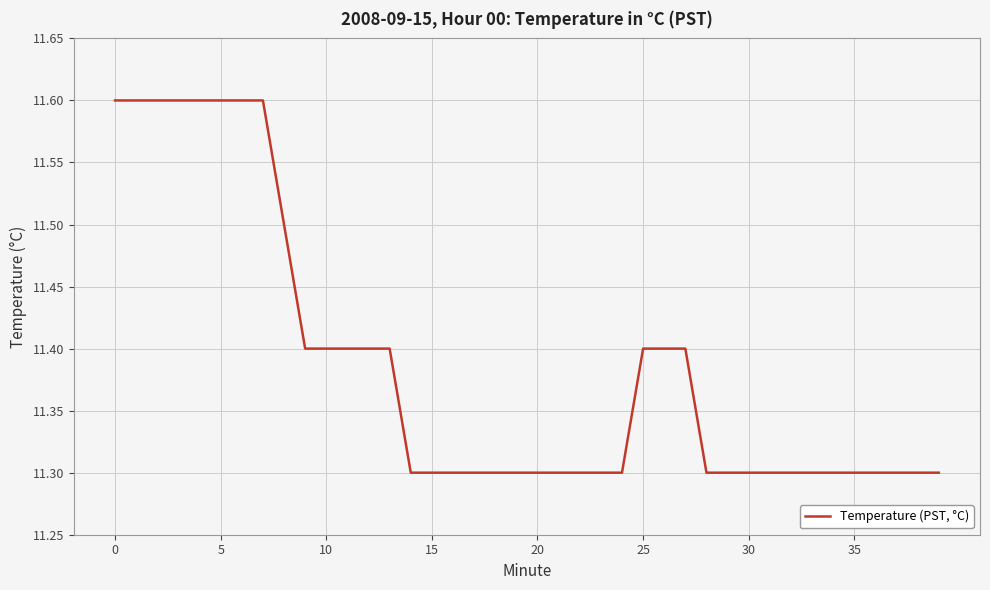

Reading right to left, transcribe all the data shown in this chart.

11.3	11.3	11.3	11.3	11.3	11.3	11.3	11.3	11.3	11.3	11.3	11.3	11.4	11.4	11.4	11.3	11.3	11.3	11.3	11.3	11.3	11.3	11.3	11.3	11.3	11.3	11.4	11.4	11.4	11.4	11.4	11.5	11.6	11.6	11.6	11.6	11.6	11.6	11.6	11.6